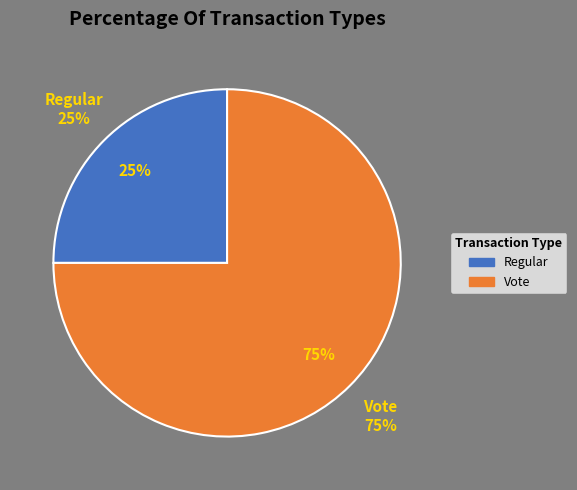

Is the sum of Vote and Regular greater than half?

Yes